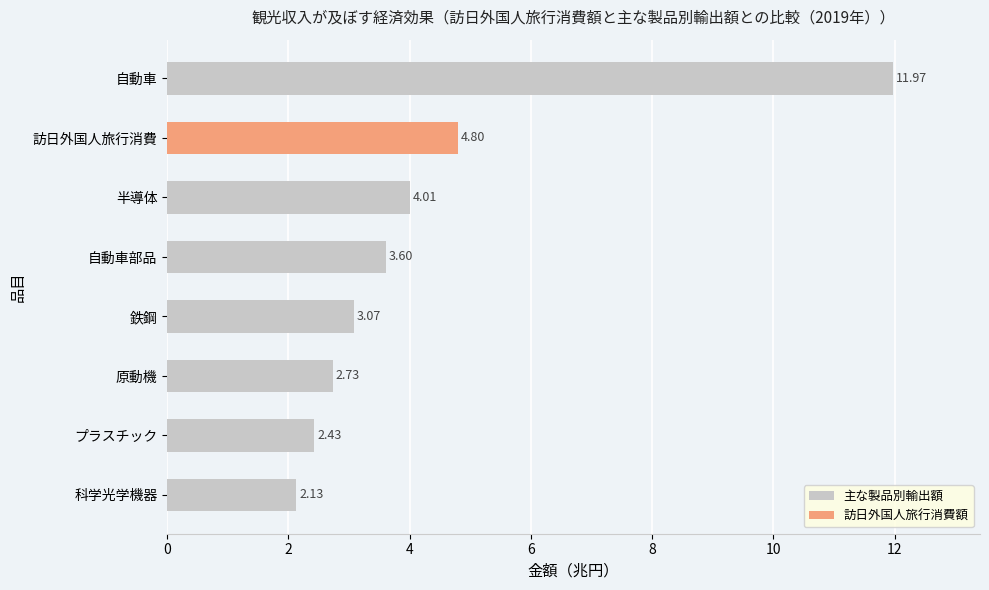

How many bars are there in total?

8